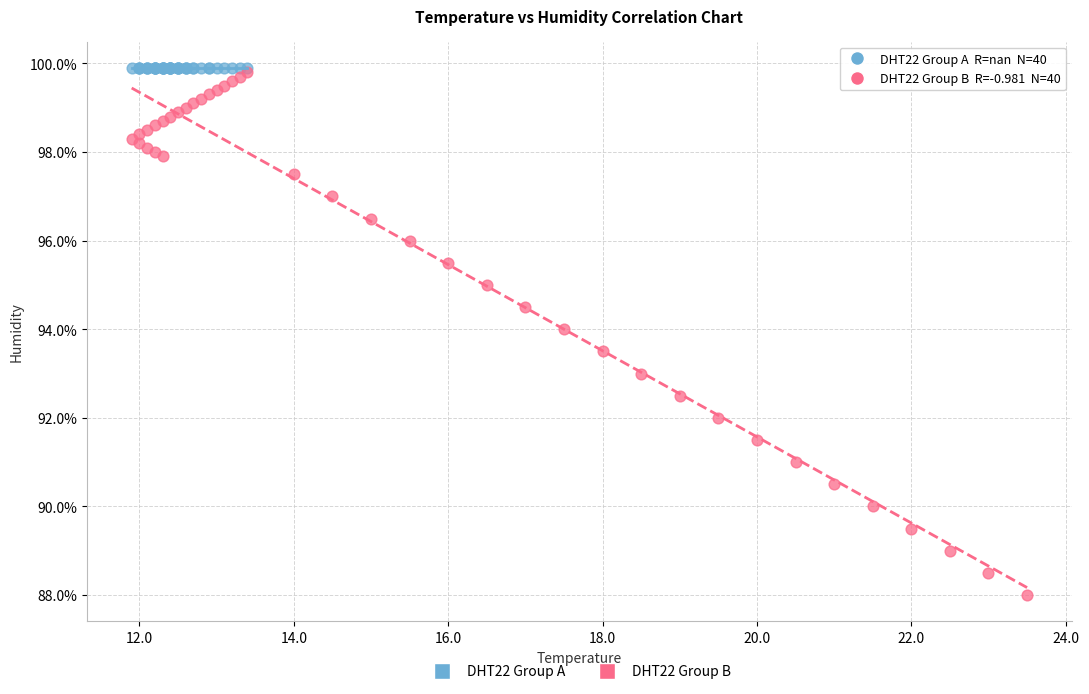

Which series reaches the minimum Y coordinate?

DHT22 Group B